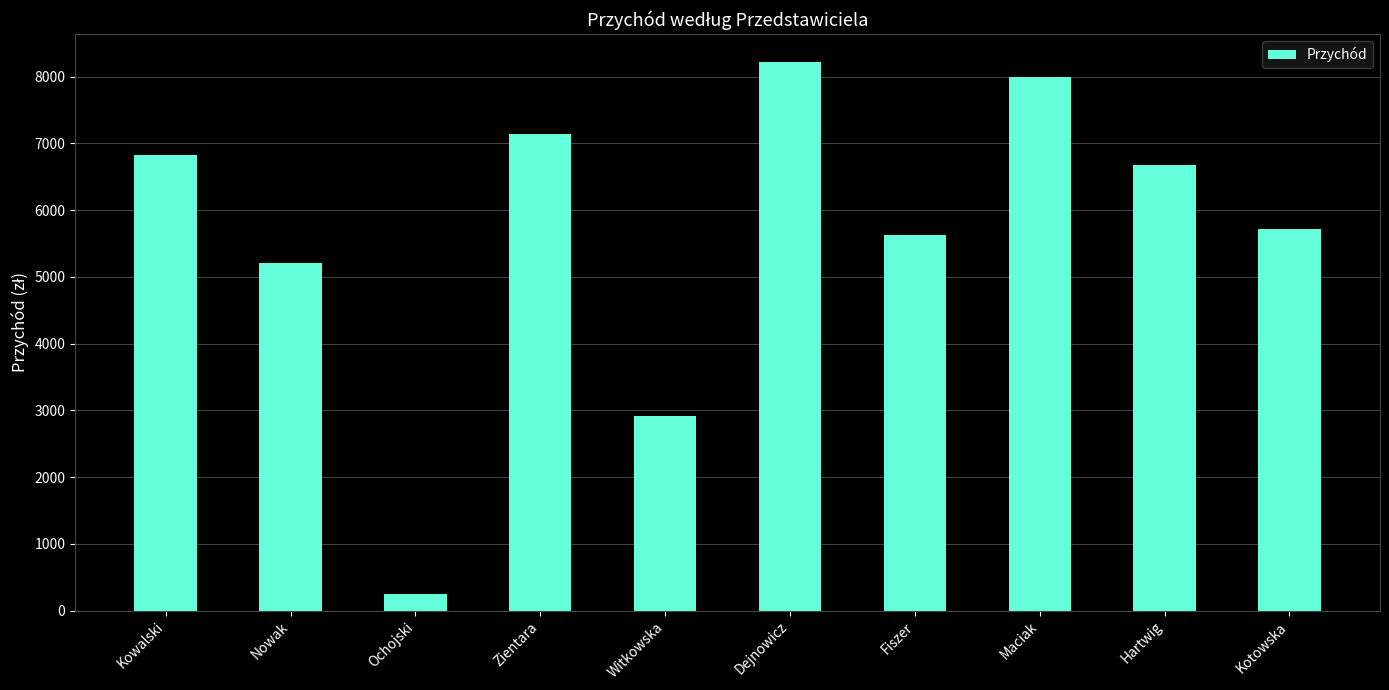

The chart shows a value of 1645 at Kotowska. True or false?

False